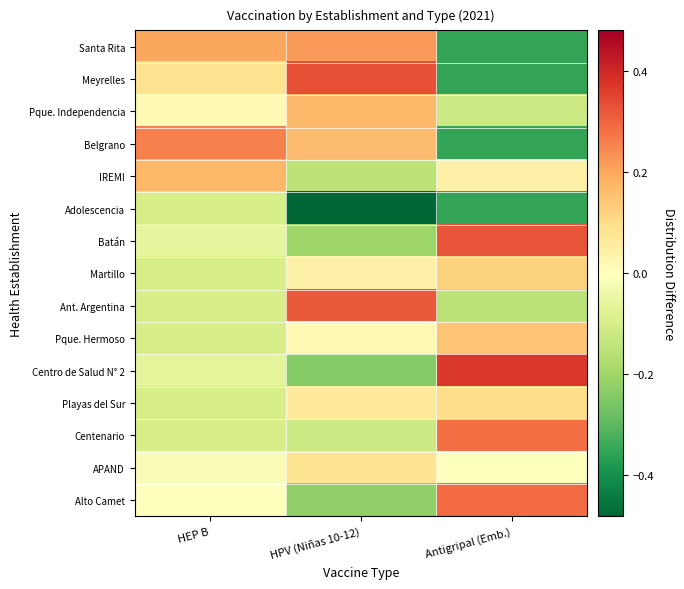

Which has a higher value, HPV (Niñas 10-12) or HEP B?

HPV (Niñas 10-12)